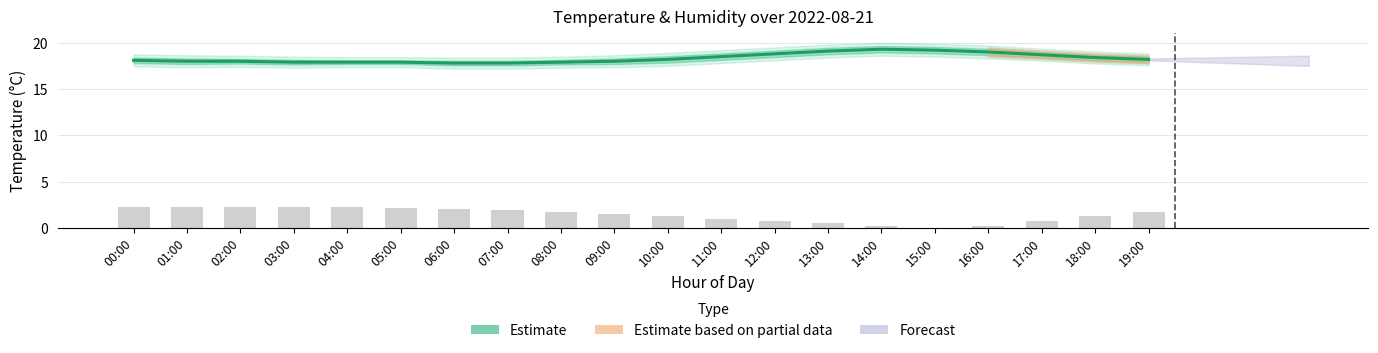

At which label is humidity (scaled) closest to 1?

11:00